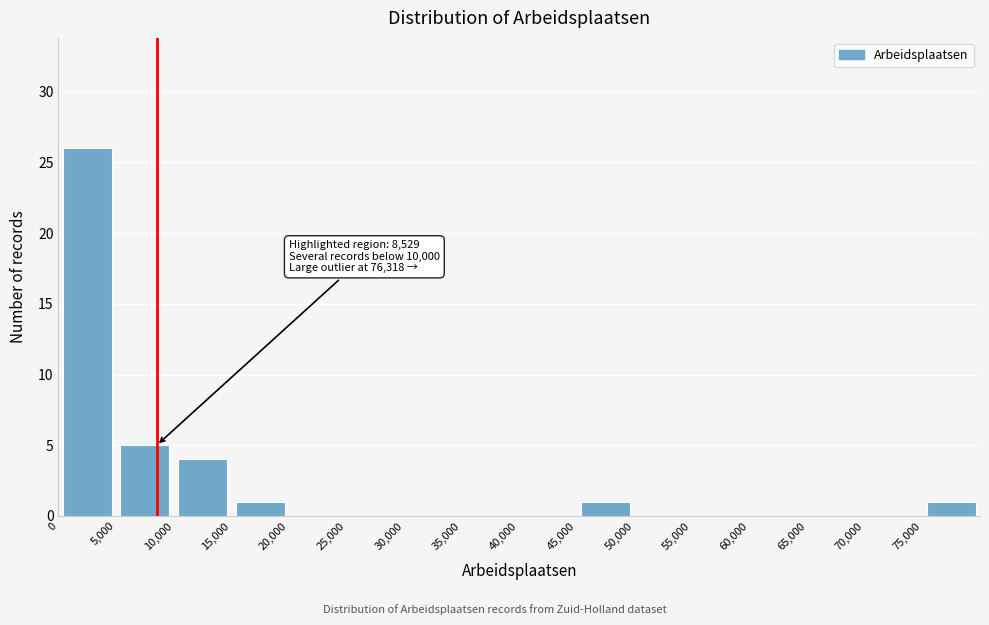

Which range on the x-axis has the tallest bar?

0 to 5000